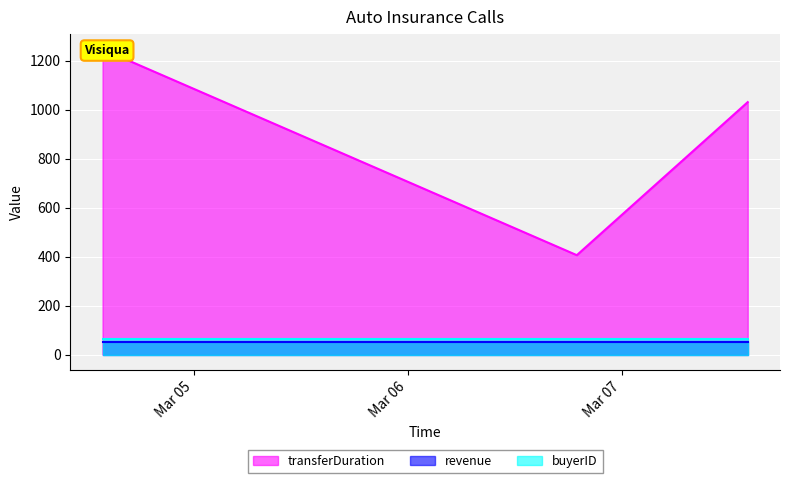

At which label does buyerID reach its peak?

2024-03-04 13:43:43